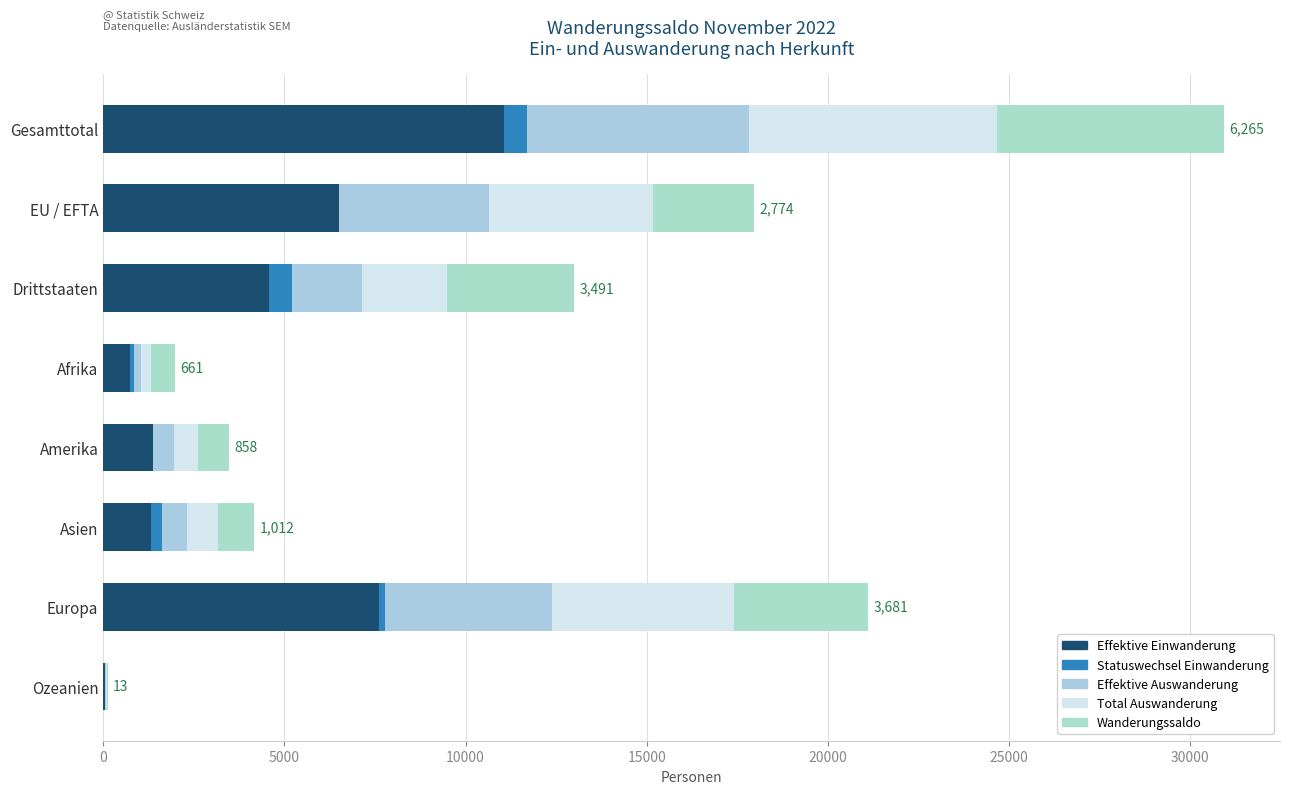

How many categories are shown in the chart?

8